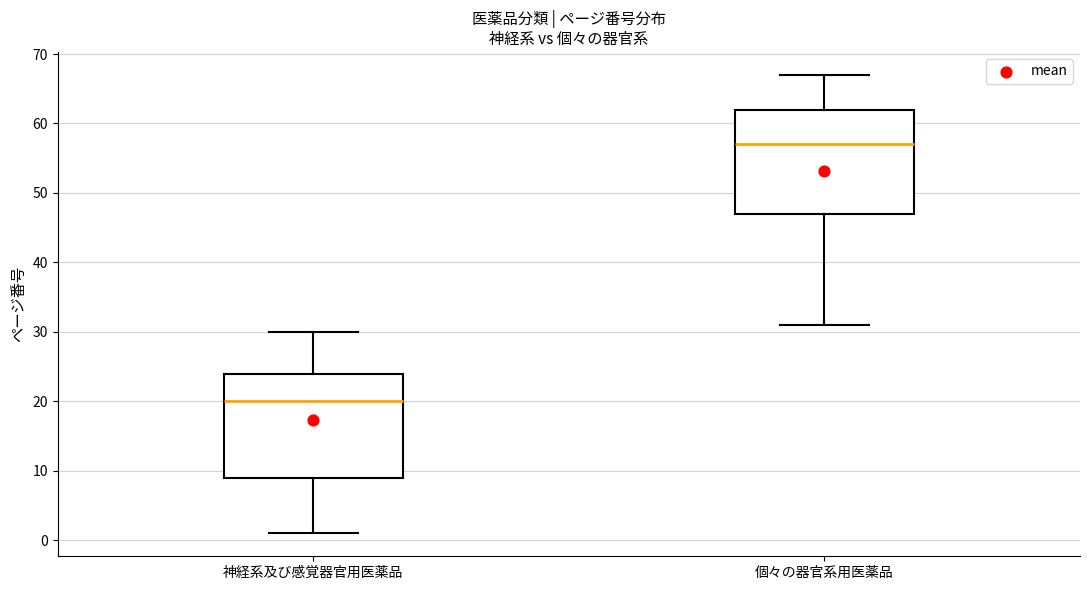

Where is the lower edge of the box for 個々の器官系用医薬品 on the y-axis? The values are not printed on the chart, so give them approximately, as read against the axis.

47